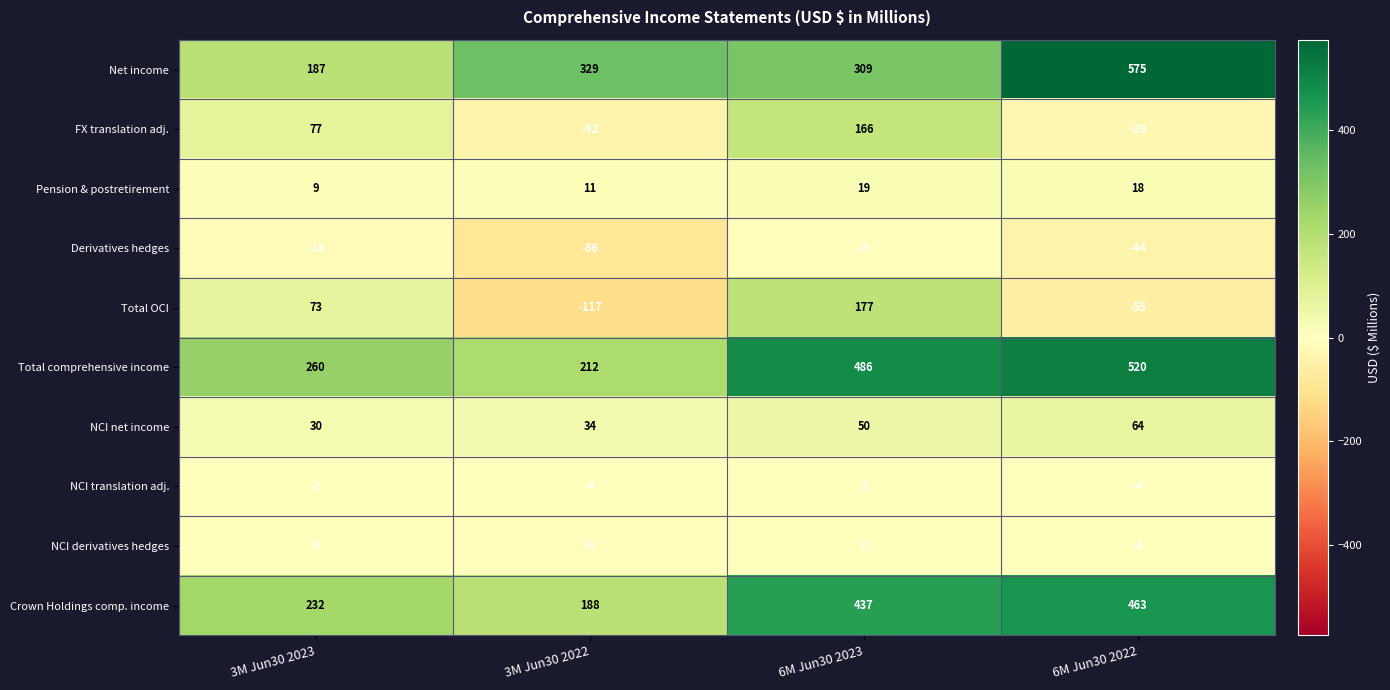

At how many categories does at least one series exceed 562?

1